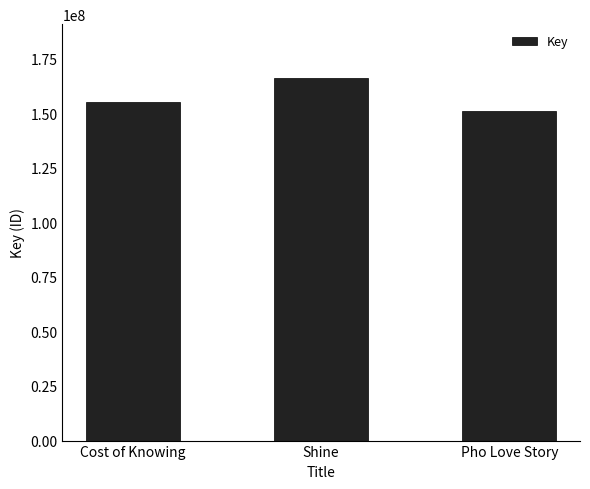

What is the minimum value shown in the chart?

150968597